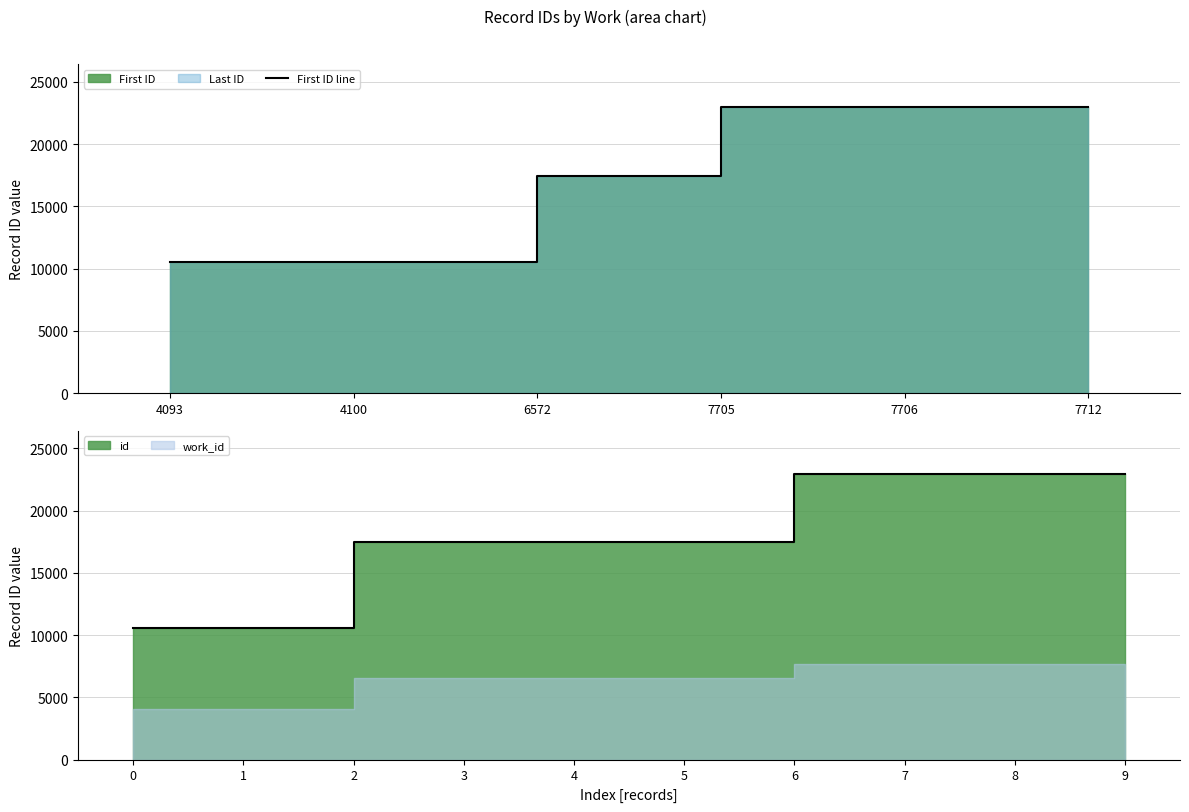

Approximately how many times larger is the value at 4093 compared to 7712?

0.5